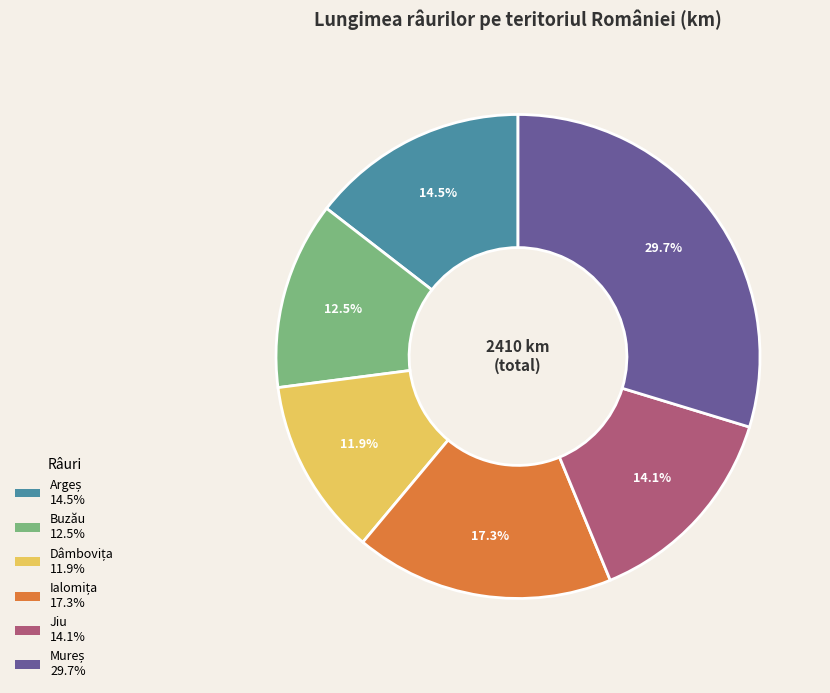

Is there any slice that represents more than half of the pie?

No